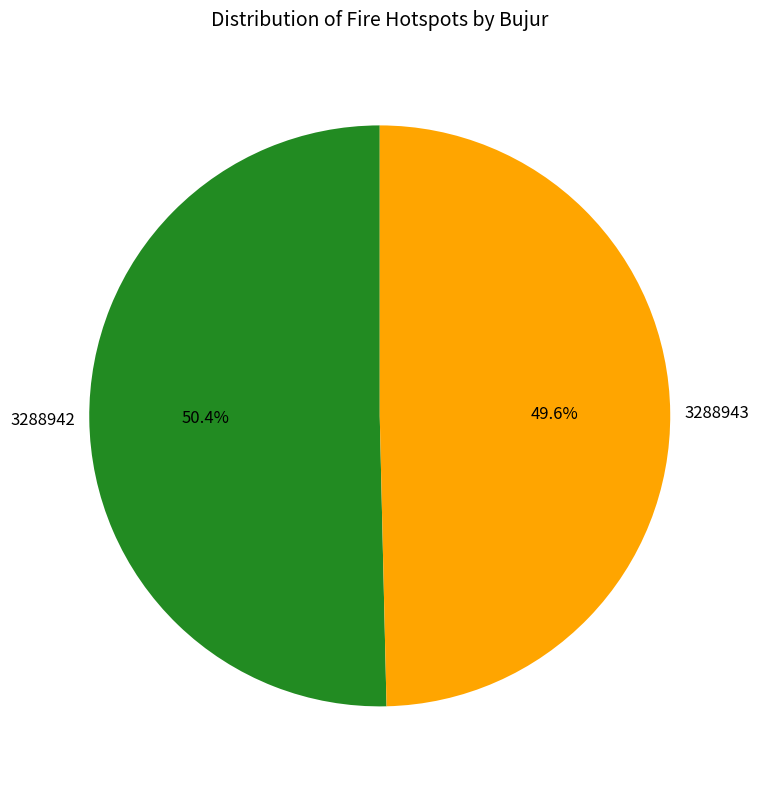

Is it true that 3288943 is 60% of the pie?

False